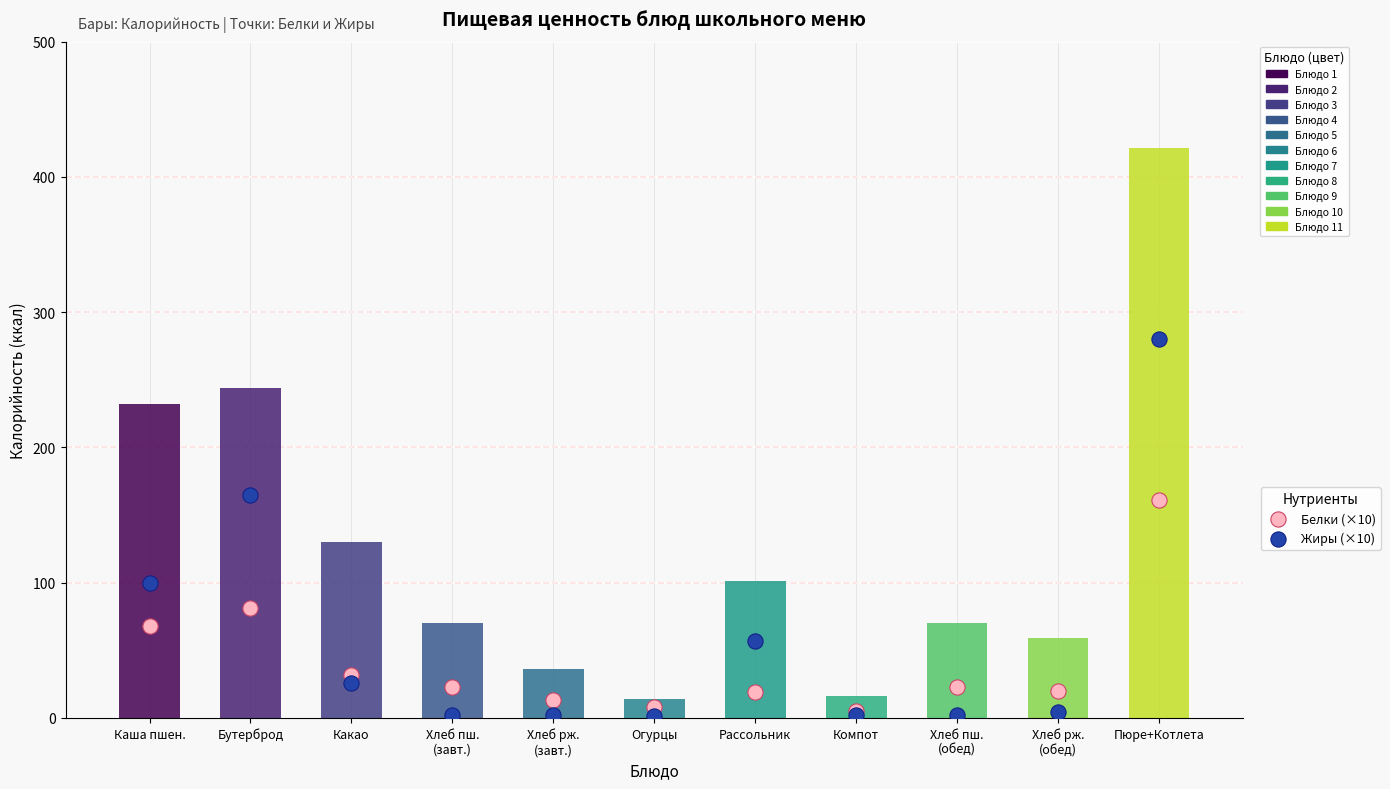

At how many categories does at least one series exceed 321?

1